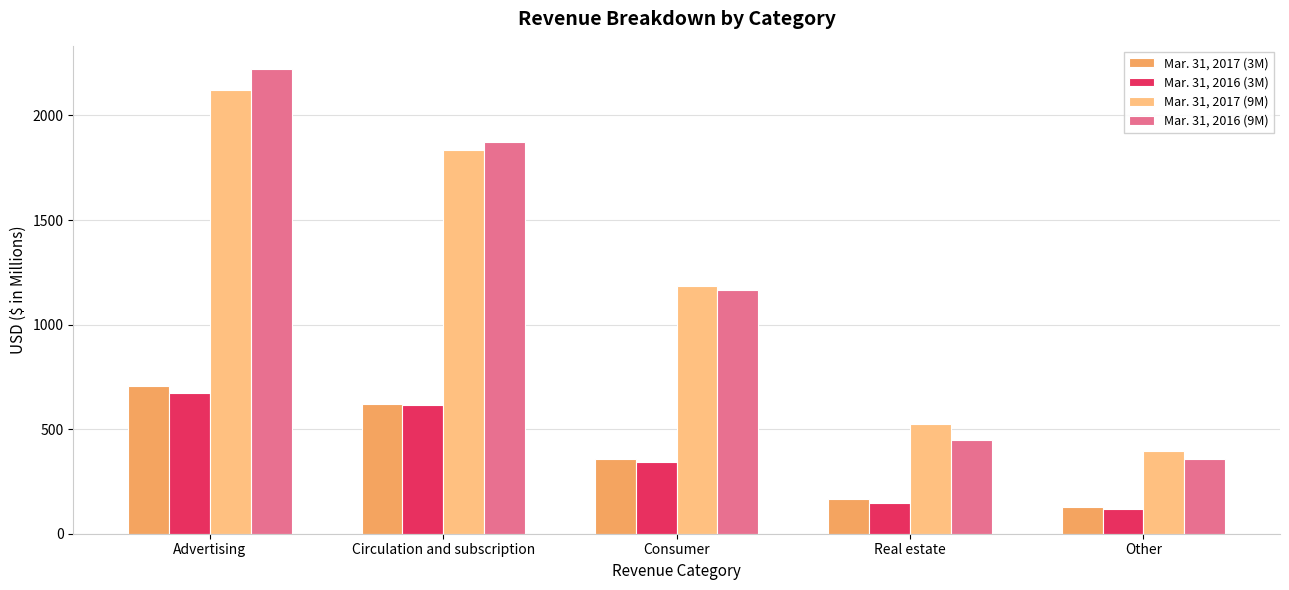

How many values in the Mar. 31, 2017 (9M) series are below 1183?

2